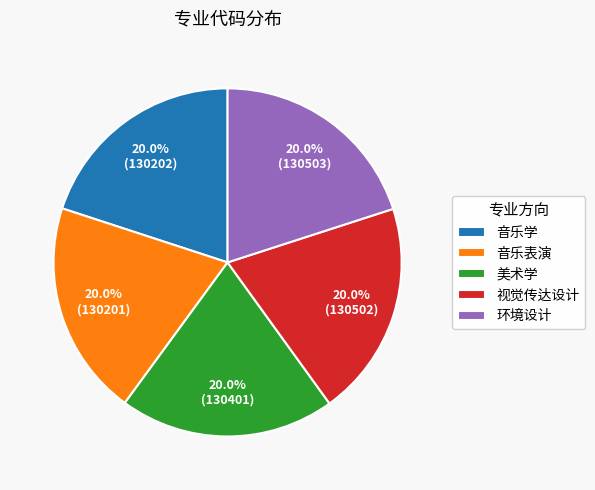

Does 音乐表演 account for over 50% of the chart?

No